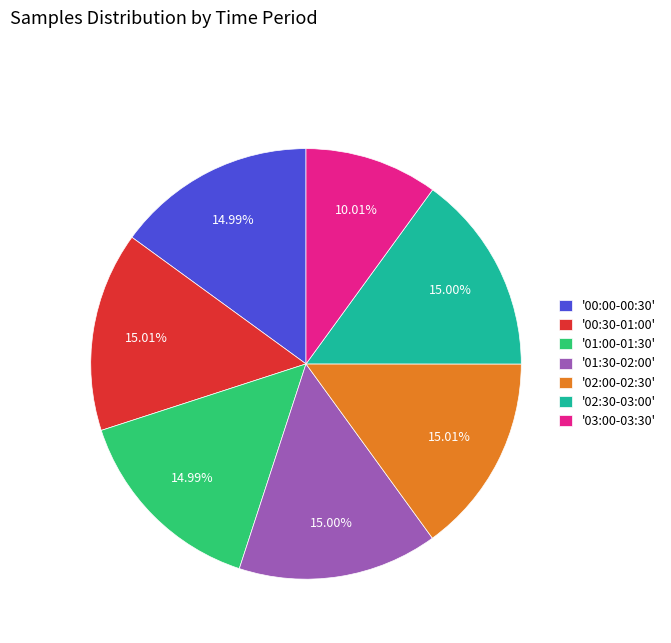

Which slice is the smallest?

'03:00-03:30'